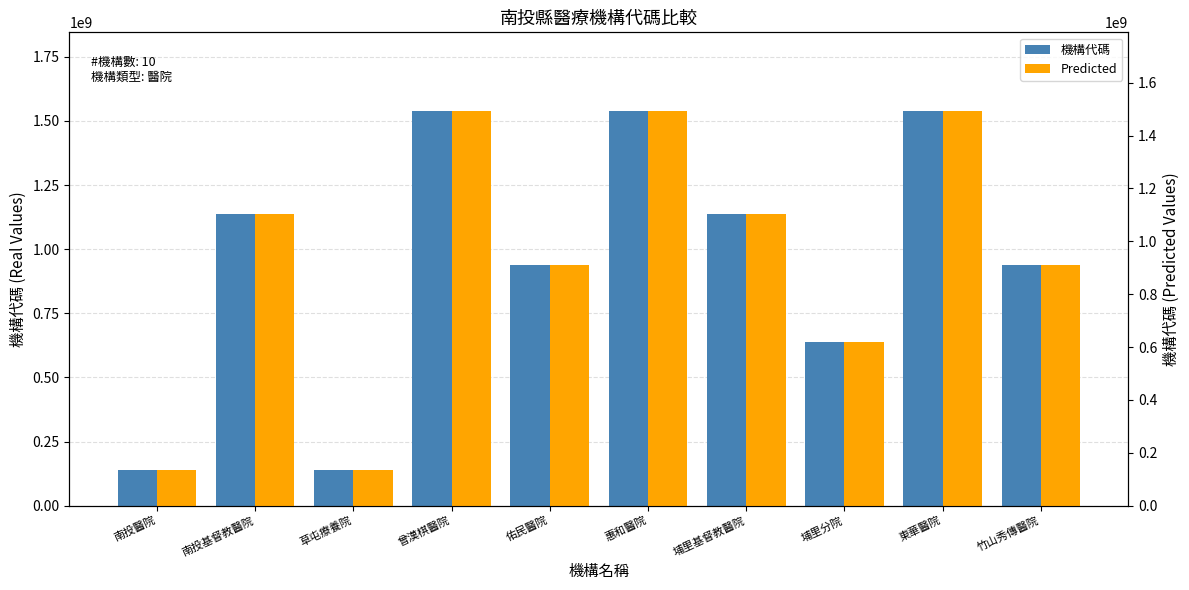

Reading left to right, extract all data points from this chart.

機構代碼: 138010027.0	1138010019.0	138030010.0	1538030037.0	938030016.0	1538031114.0	1138020015.0	638020014.0	1538041209.0	938040012.0
Predicted: 133869726.2	1103869718.4	133889109.7	1491889135.9	909889115.5	1491890180.6	1103879414.5	618879413.6	1491899972.7	909898811.6